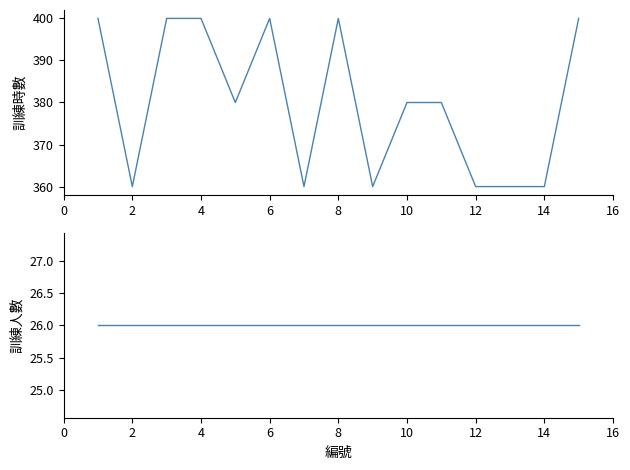

How many distinct data groups are displayed?

2